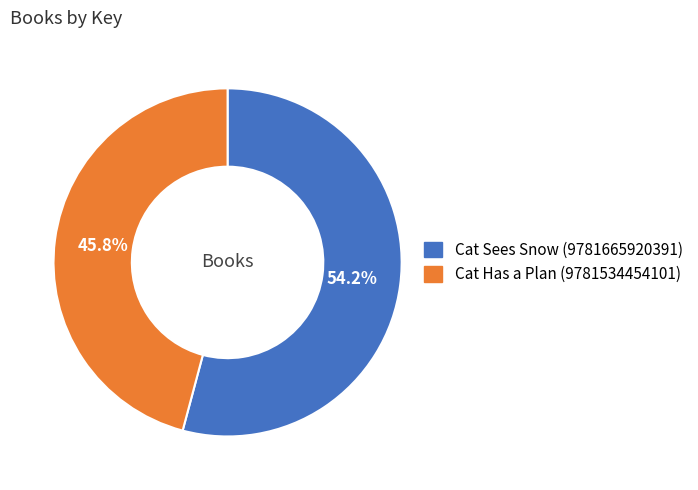

Is the sum of Cat Sees Snow (9781665920391) and Cat Has a Plan (9781534454101) greater than half?

Yes